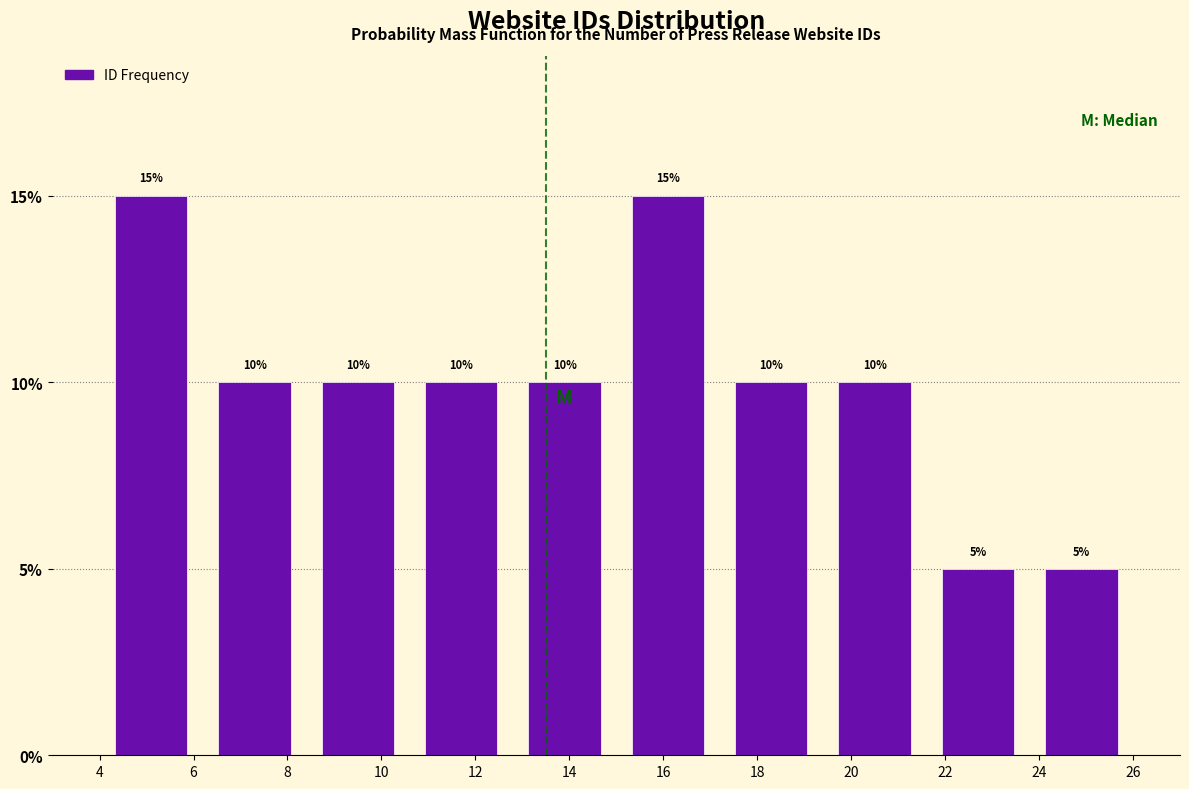

Reading left to right, list every bar in this chart as the range it spans on the x-axis followed by its height.

4.0 to 6.2: 15
6.2 to 8.4: 10
8.4 to 10.6: 10
10.6 to 12.8: 10
12.8 to 15.0: 10
15.0 to 17.2: 15
17.2 to 19.4: 10
19.4 to 21.6: 10
21.6 to 23.8: 5
23.8 to 26.0: 5